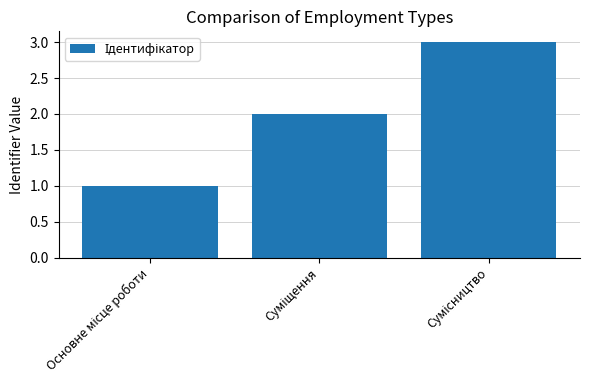

How many values are below 2?

1